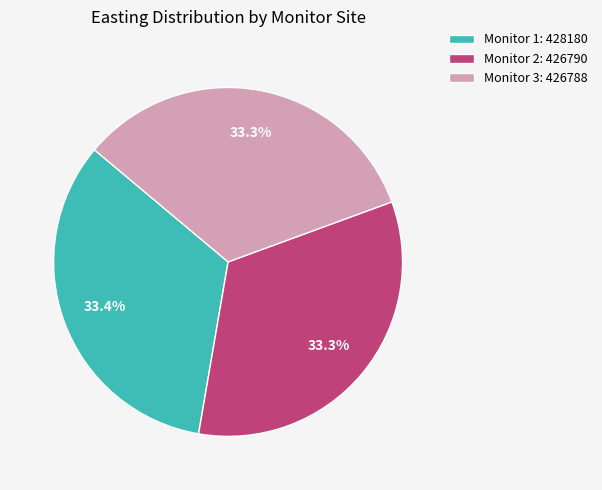

Does Monitor 1: 428180 represent more than half of the total?

No